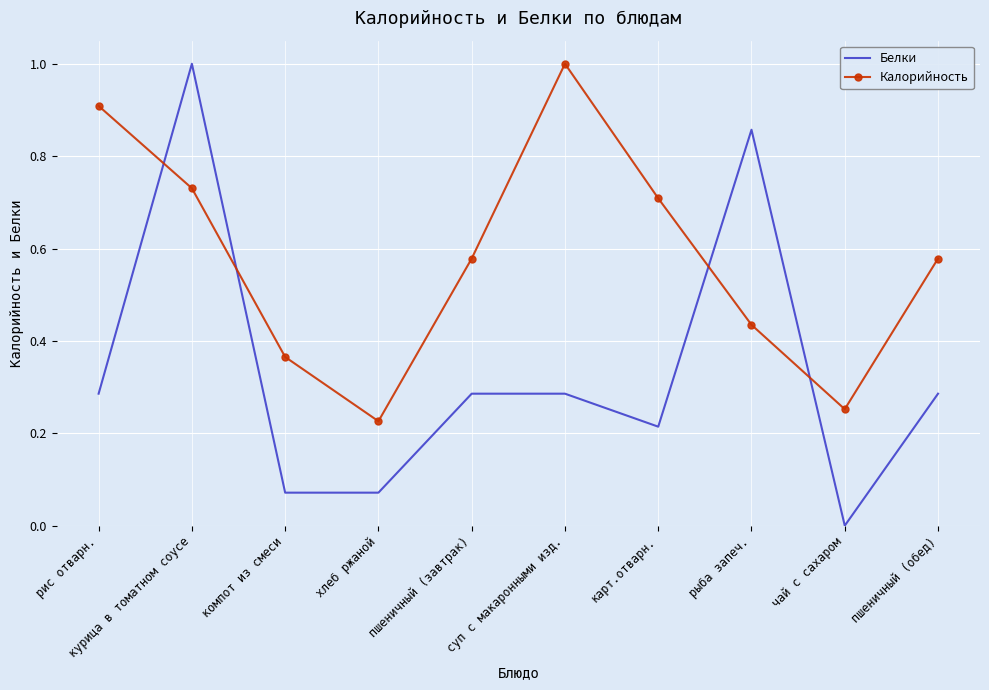

List the series in order of their overall mean, highest first.

Калорийность, Белки